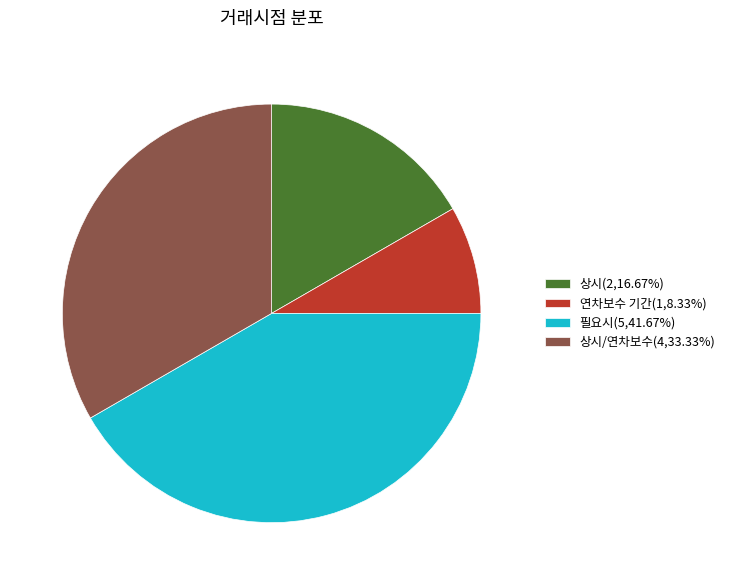

How many slices are in this pie chart?

4